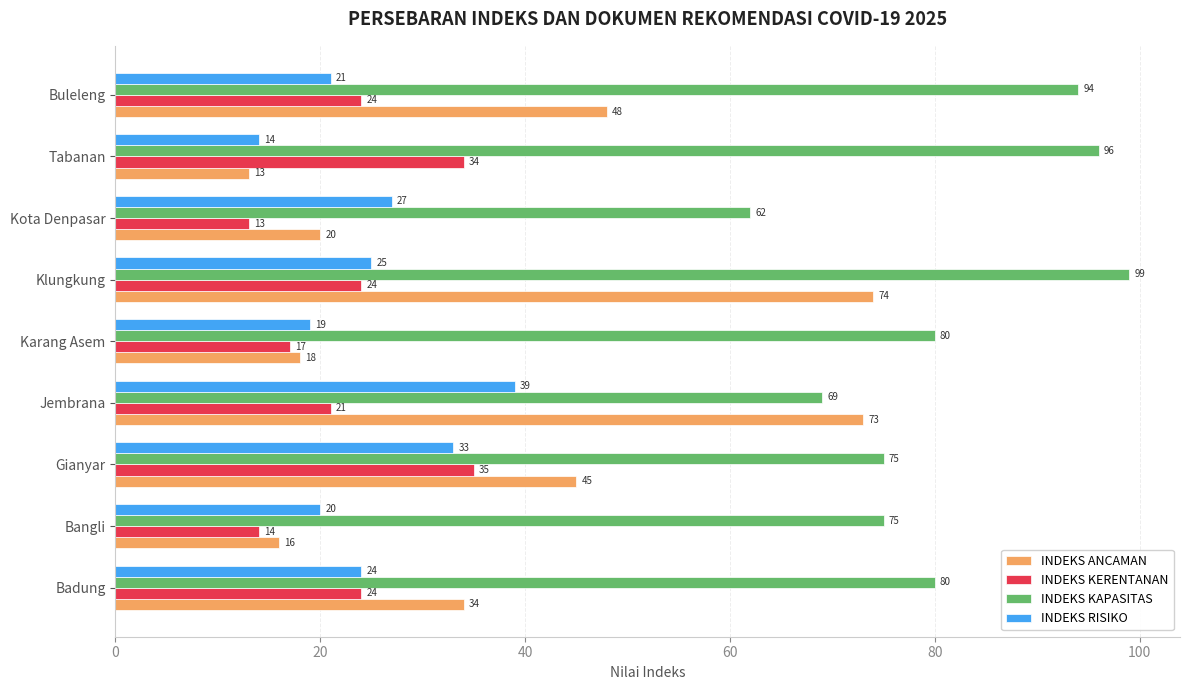

True or false: INDEKS RISIKO has a value of 10 at Kota Denpasar.

False